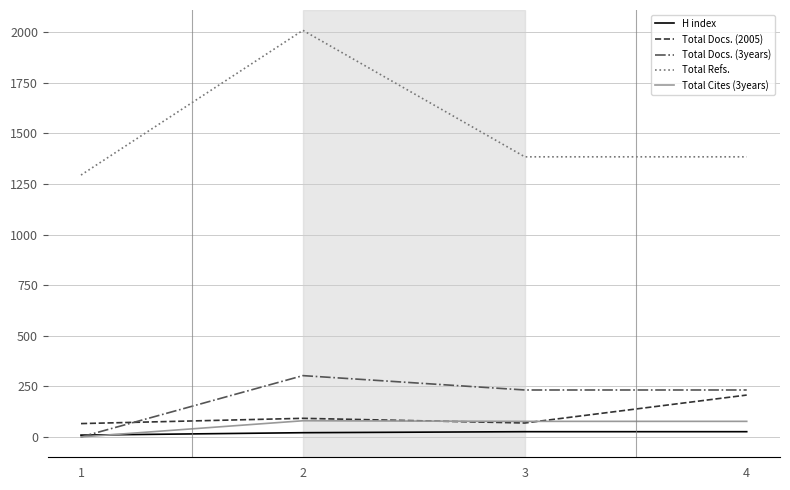

How many intersections are there between Total Docs. (2005) and Total Cites (3years)?

2